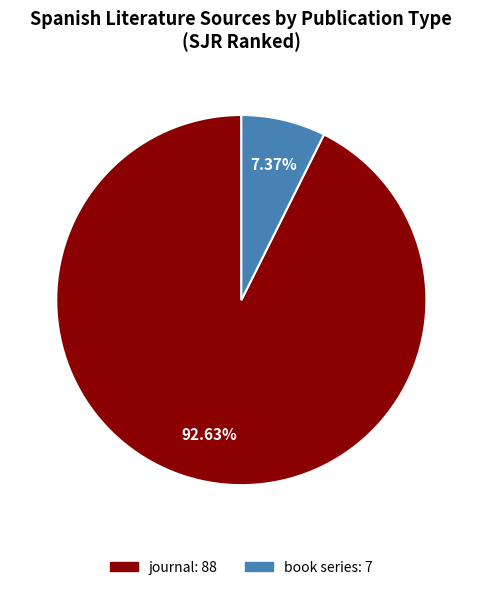

Combined, do journal and book series account for over 50%?

Yes